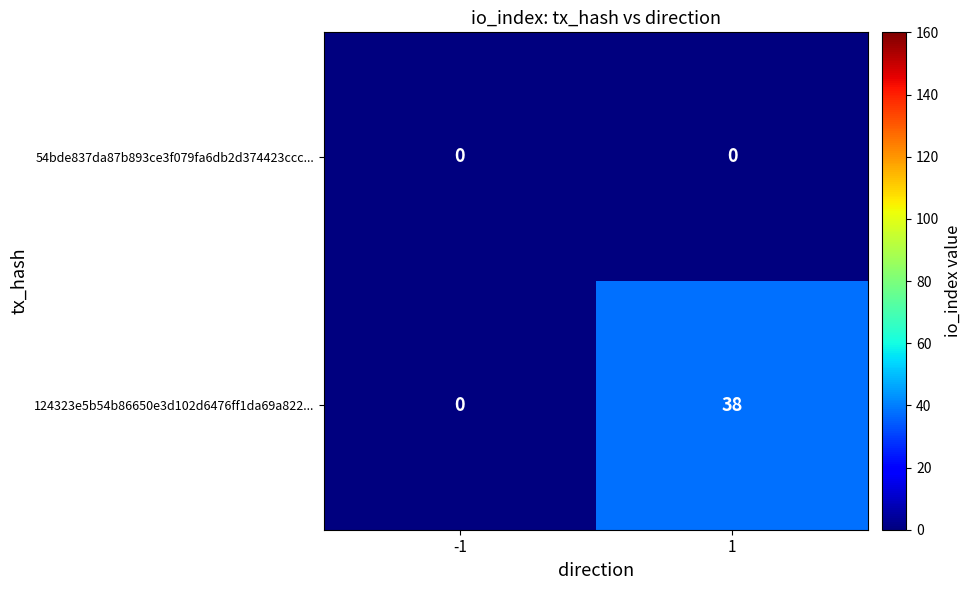

What is the highest value of the 124323e5b54b86650e3d102d6476ff1da69a822... series?

38